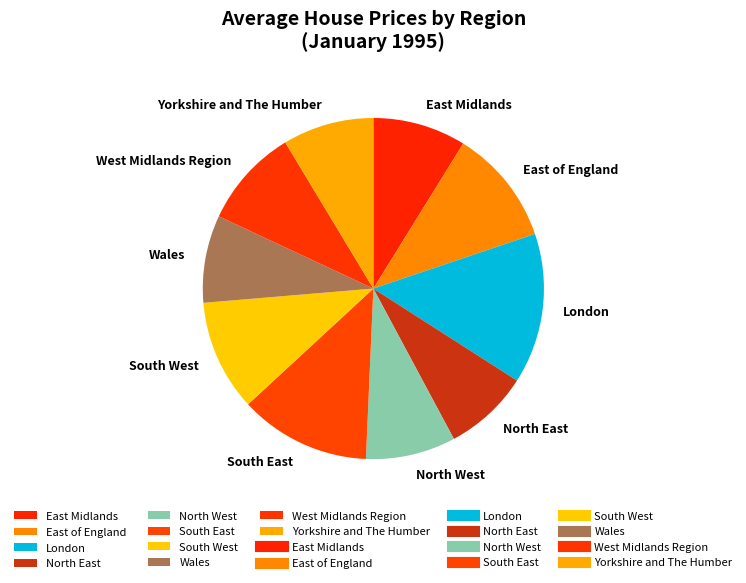

Is there any slice that represents more than half of the pie?

No